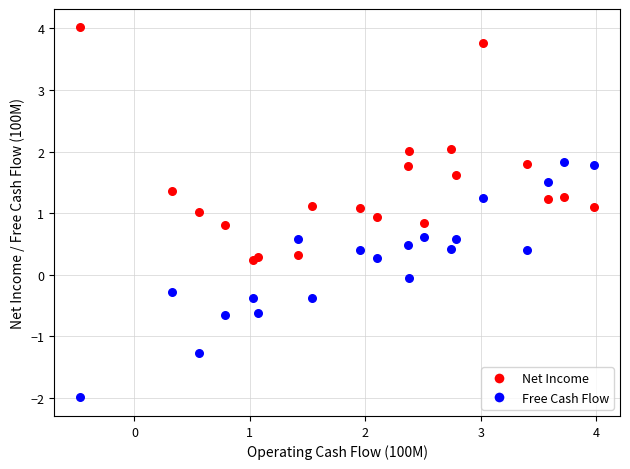

Which series reaches the maximum Y coordinate?

Net Income